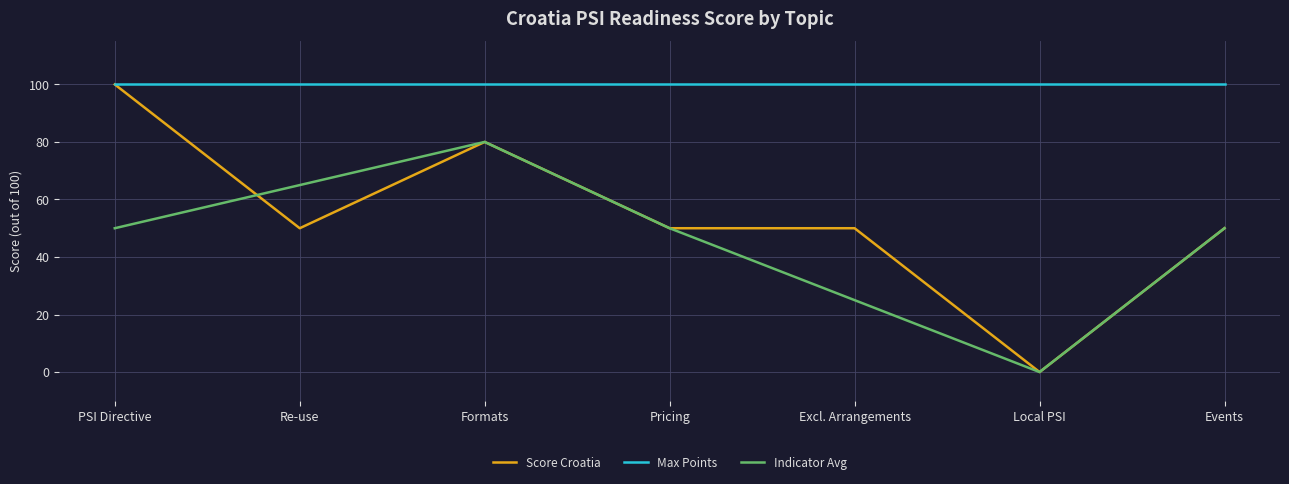

What is the greatest value displayed?

100